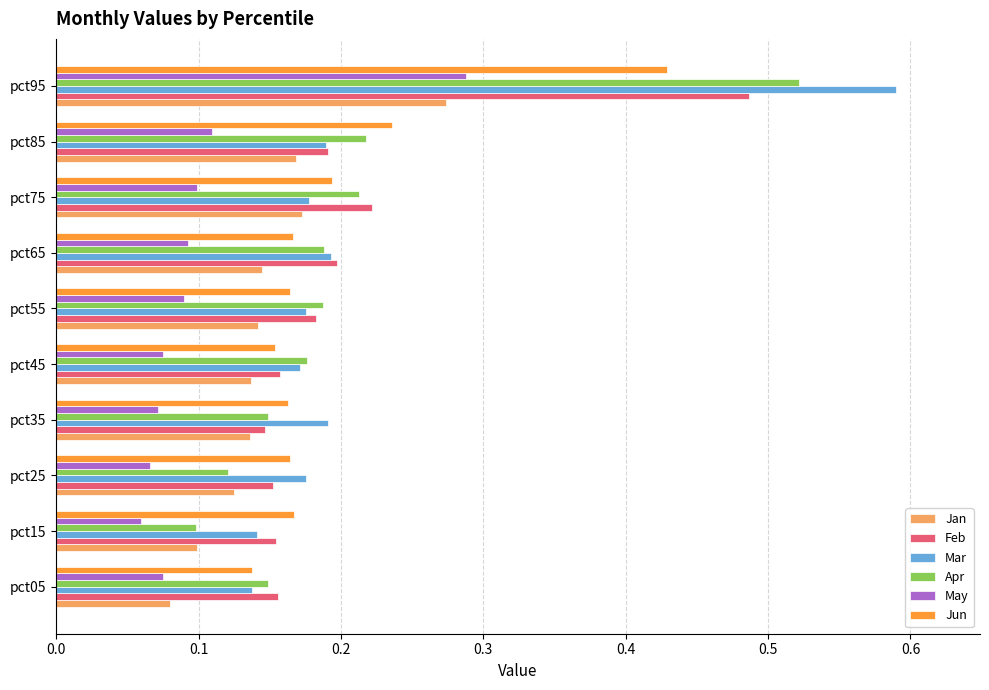

At which category does the chart reach its peak across all series?

pct95